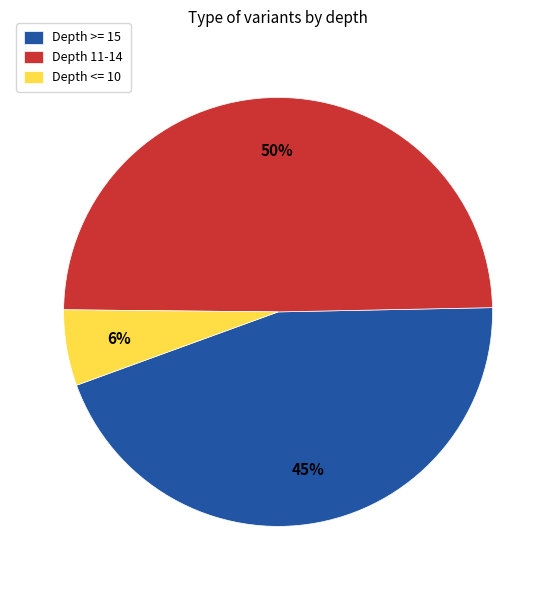

Which category has the biggest portion of the pie?

Depth 11-14